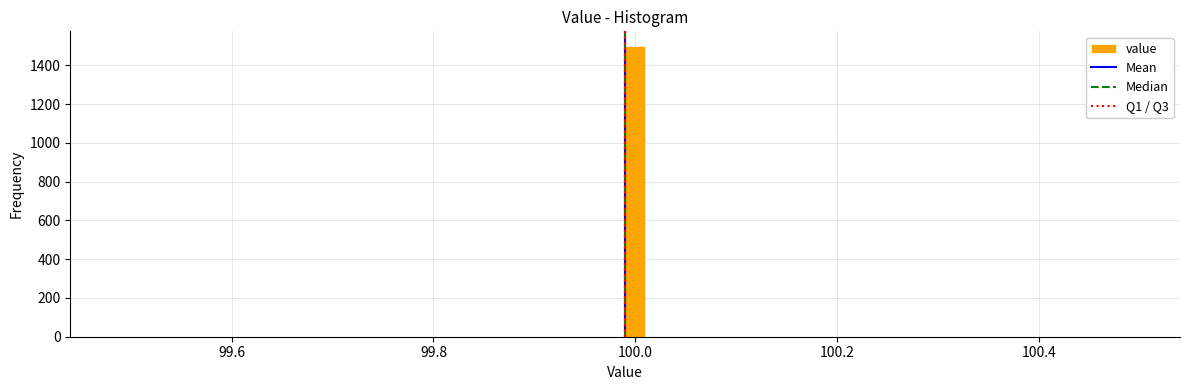

Read against the x-axis, roughly where is the centre of the tallest bar?

100.00